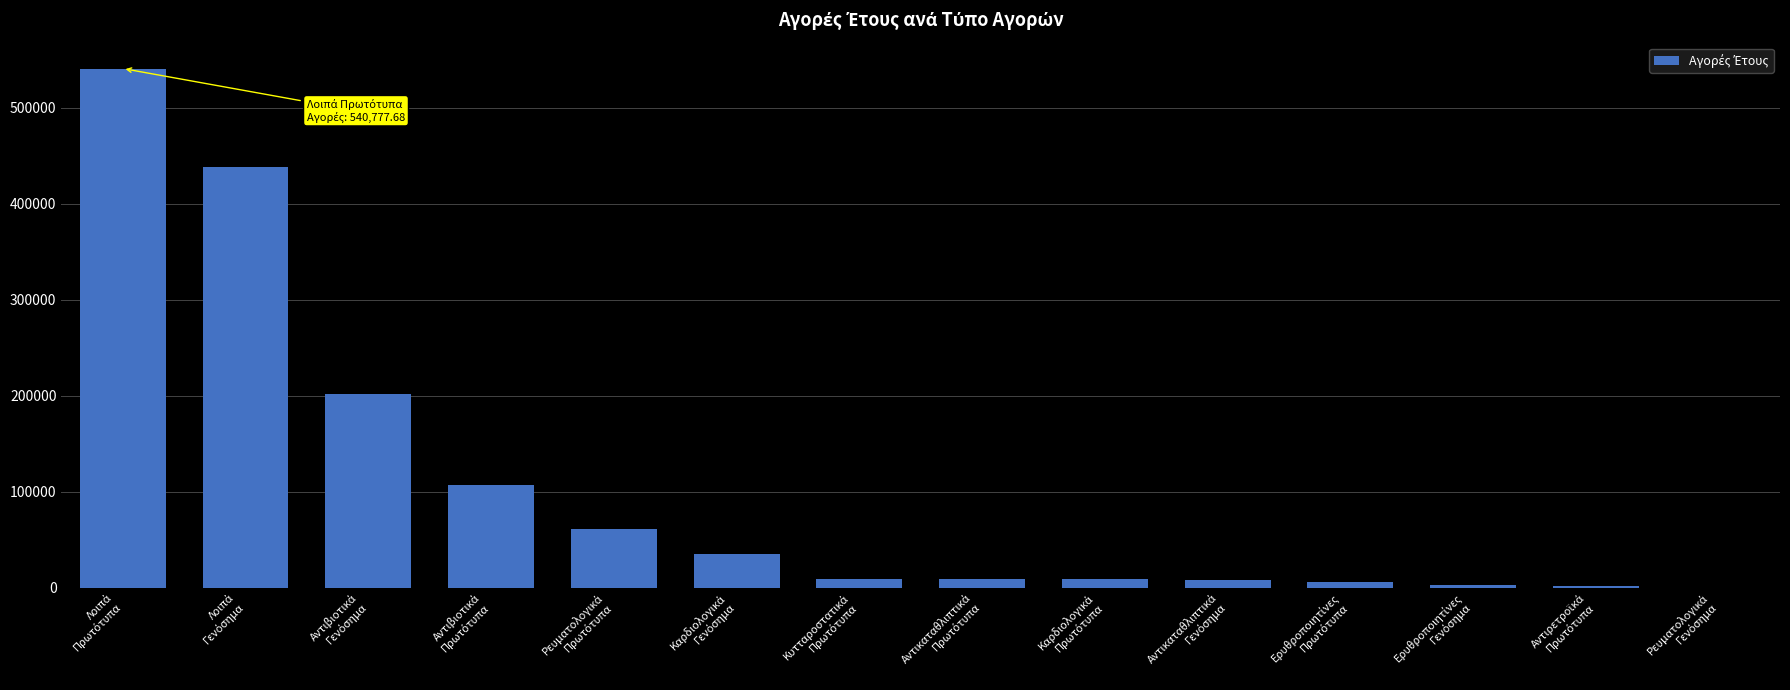

What is the sum of all values?

1430237.1